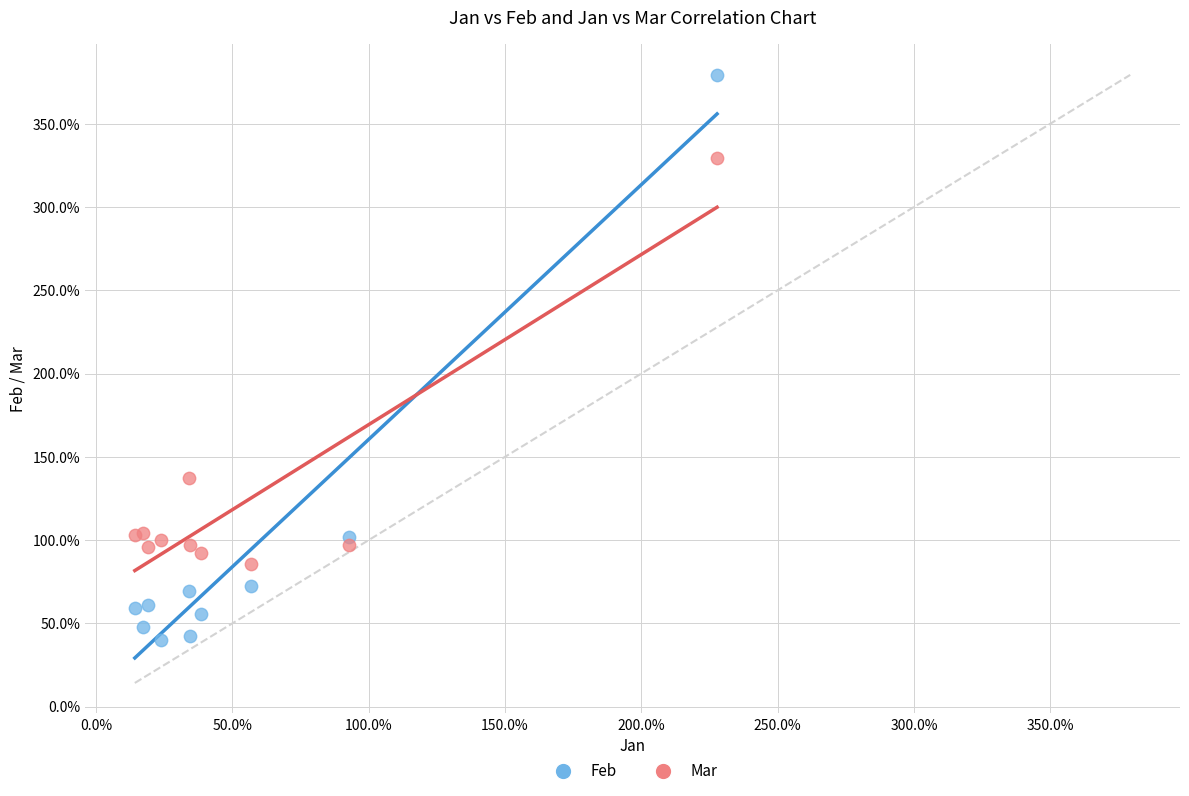

What are all the series names shown in the legend?

Feb, Mar